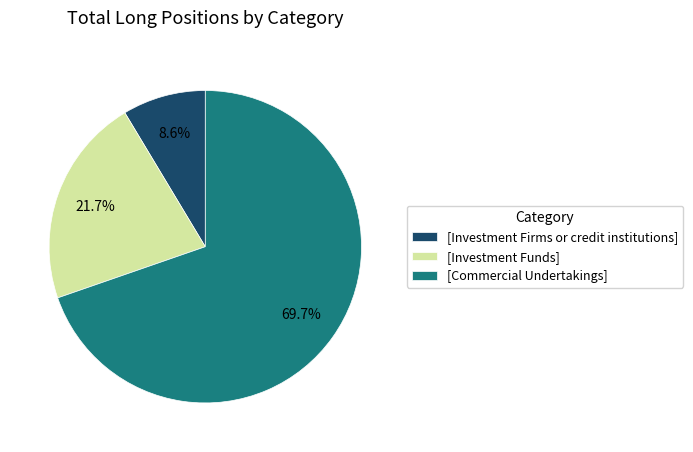

Approximately how many times larger is the value at [Investment Firms or credit institutions] compared to [Investment Funds]?

0.4